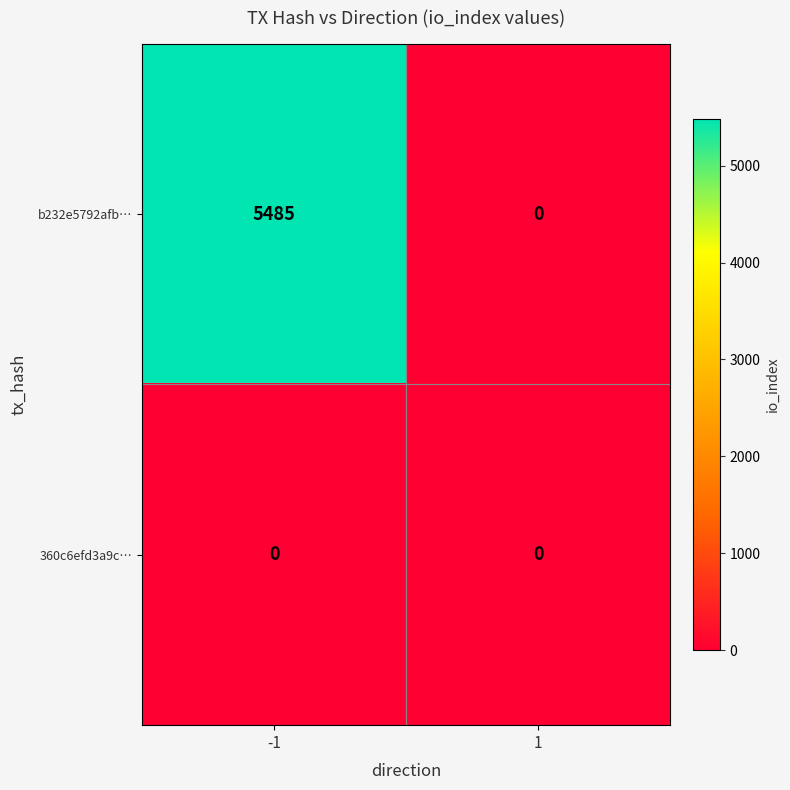

List the series in order of their overall mean, highest first.

b232e5792afb…, 360c6efd3a9c…